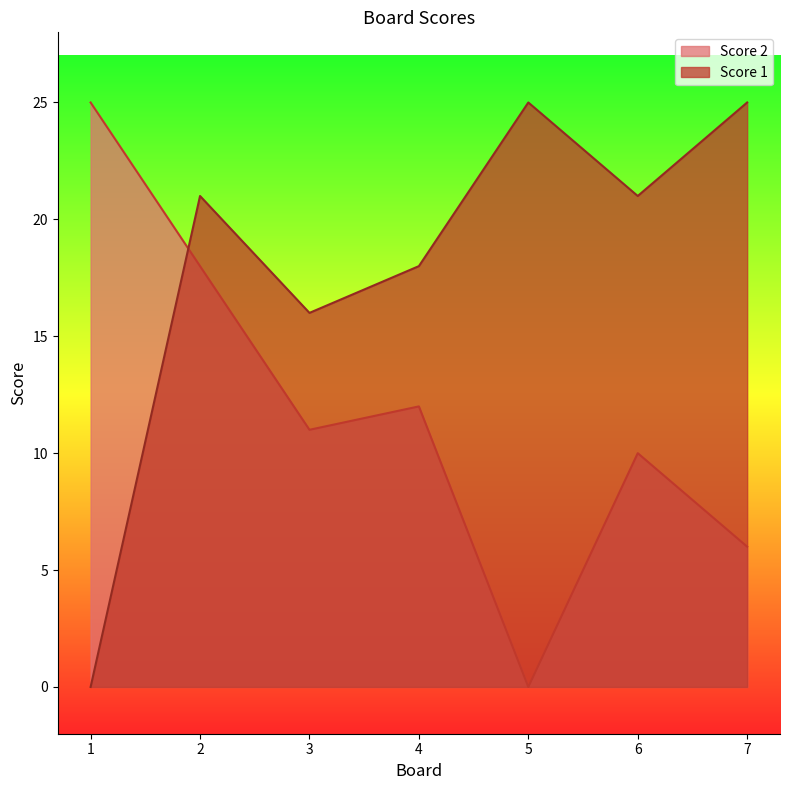

At 4, list the series in order from largest to smallest.

Score 1, Score 2